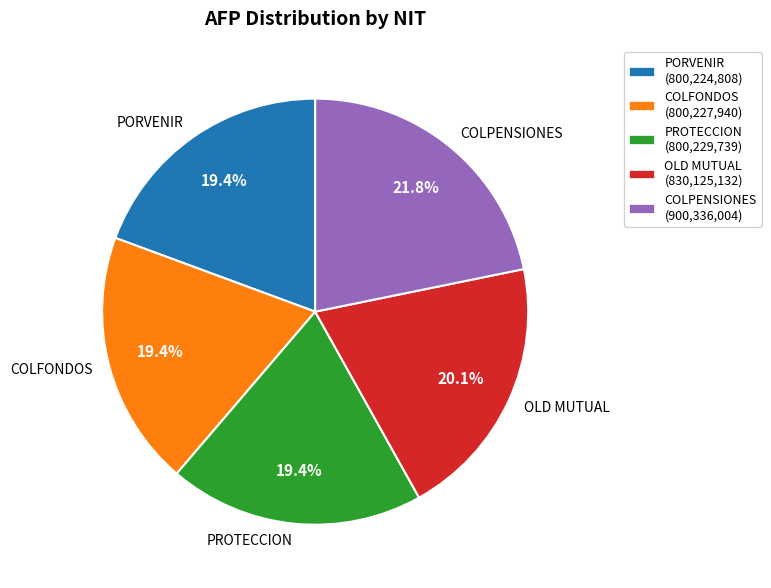

What percentage do COLPENSIONES and COLFONDOS together represent?

41.2%